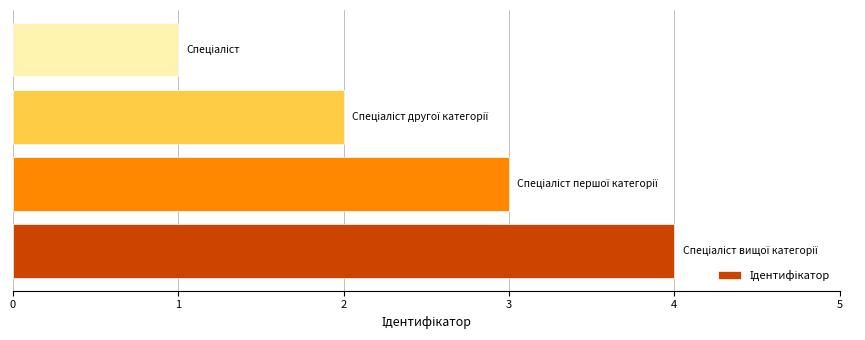

What is the maximum value shown in the chart?

4